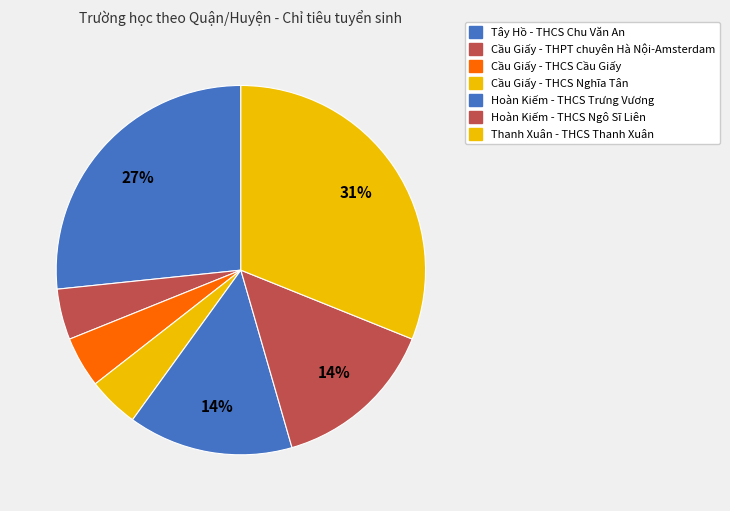

Rank the categories by value from highest to lowest.

Thanh Xuân, Tây Hồ, Hoàn Kiếm (Ngô Sĩ Liên), Hoàn Kiếm (Trưng Vương), Cầu Giấy (Nghĩa Tân), Cầu Giấy (Cầu Giấy), Cầu Giấy (Amsterdam)